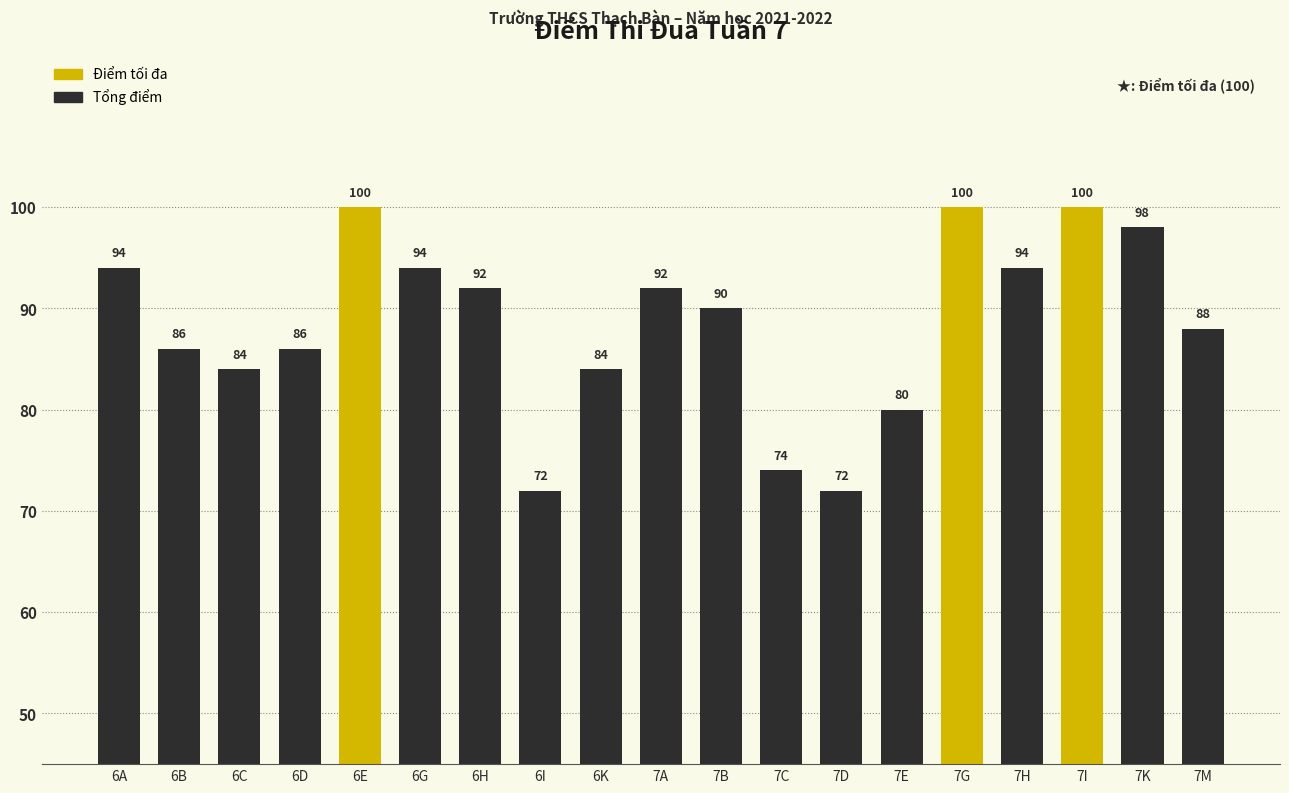

Read the value at 7M.

88